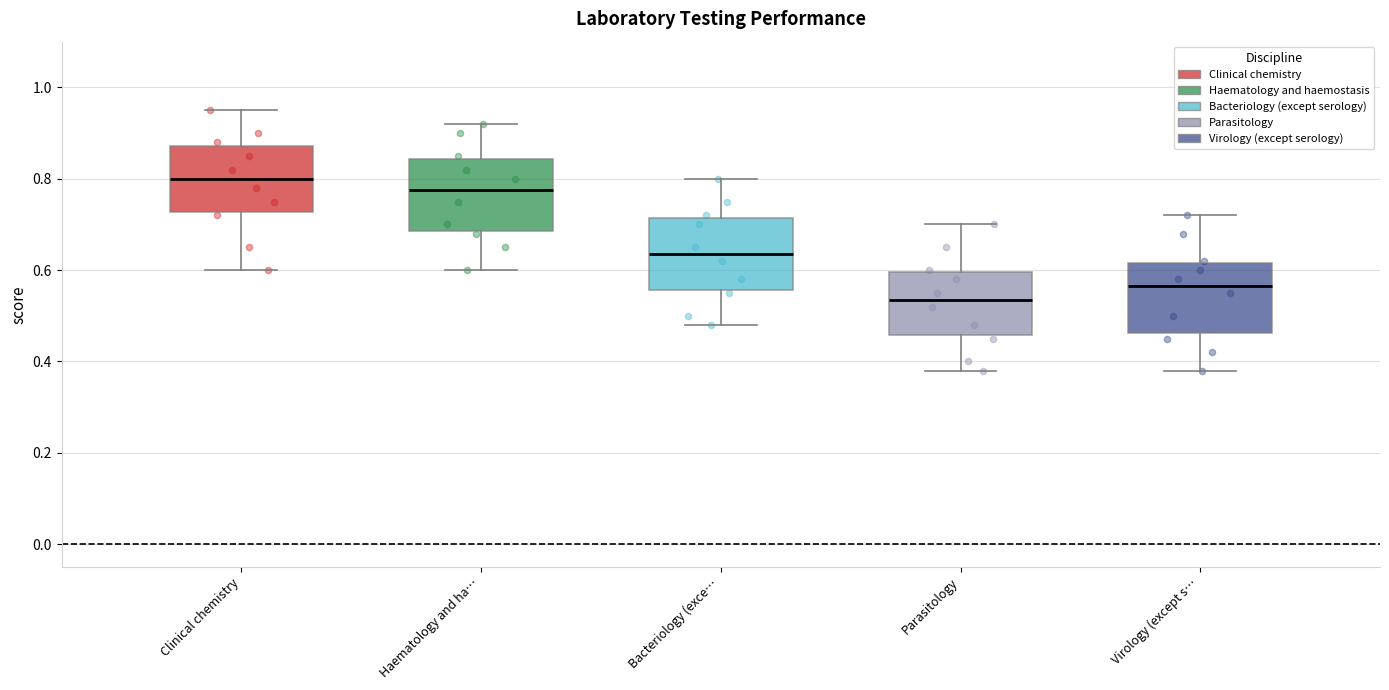

Reading left to right, read every box against the y-axis: the position of its median line, the range the box covers, and the ends of its whiskers. The values are not printed on the chart, so give them approximately, as read against the axis.

Clinical chemistry: median 0.80, box 0.72 to 0.88, whiskers 0.60 to 0.96
Haematology and ha…: median 0.78, box 0.68 to 0.84, whiskers 0.60 to 0.92
Bacteriology (exce…: median 0.64, box 0.56 to 0.72, whiskers 0.48 to 0.80
Parasitology: median 0.54, box 0.46 to 0.60, whiskers 0.38 to 0.70
Virology (except s…: median 0.56, box 0.46 to 0.62, whiskers 0.38 to 0.72